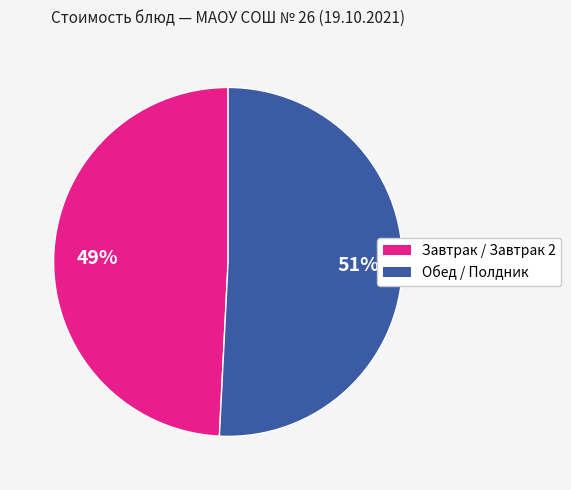

To the nearest percent, what is the difference between the largest and smallest slice percentages?

2%